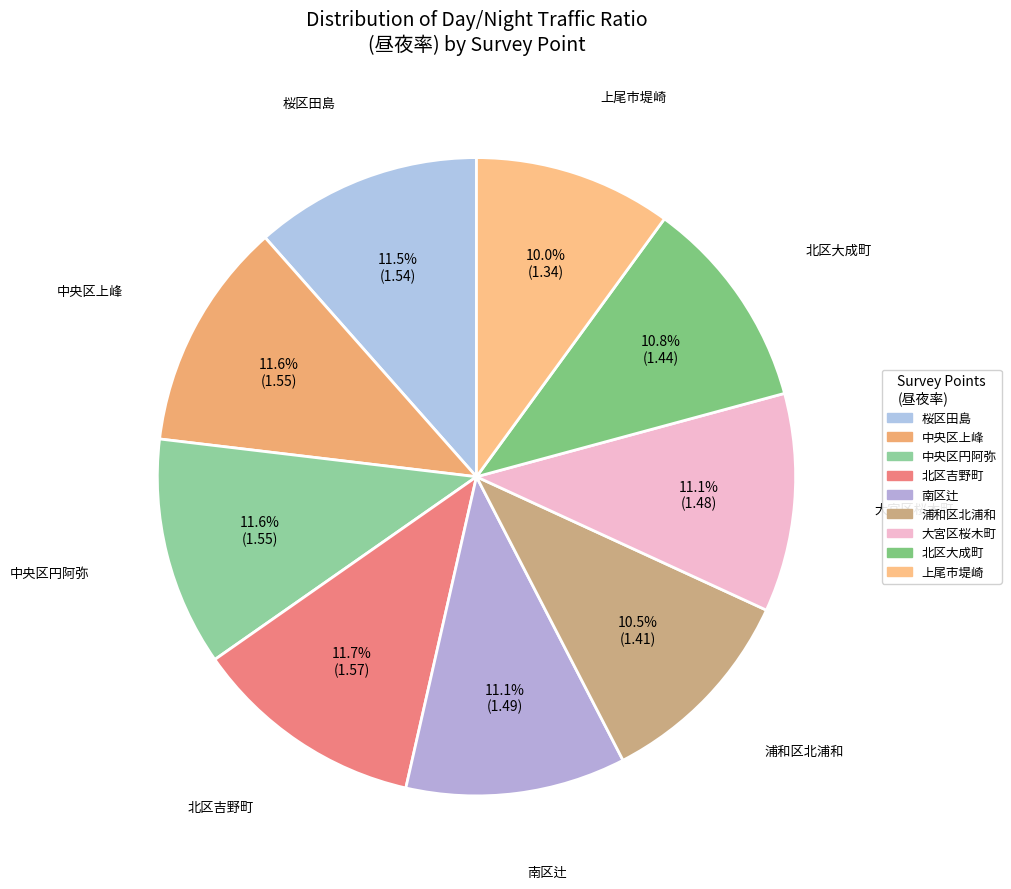

Approximately how many times larger is the value at 南区辻 compared to 上尾市堤崎?

1.1